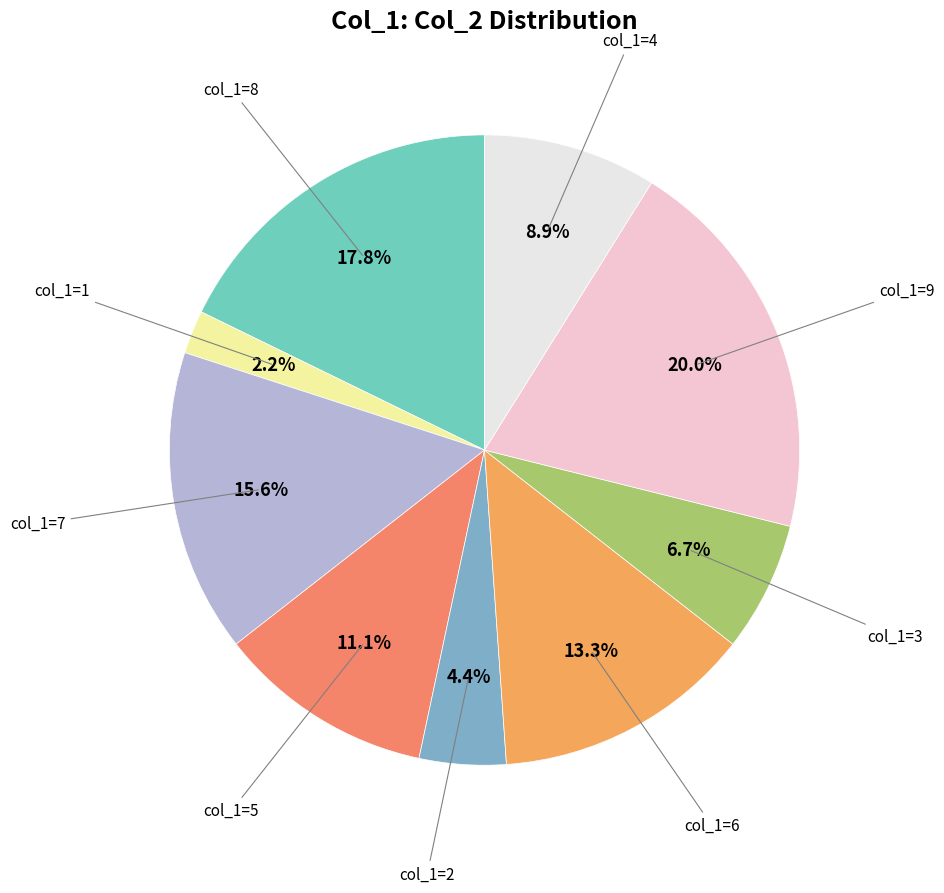

Is there a majority slice in this chart?

No